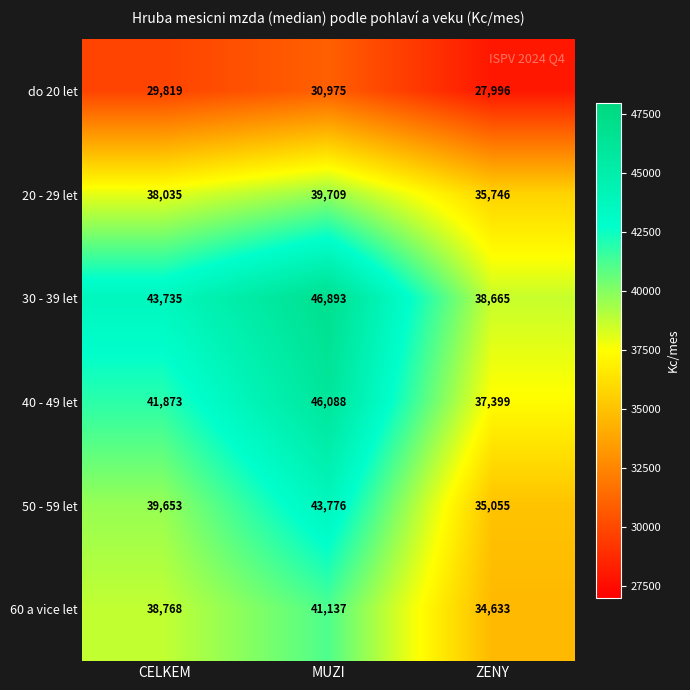

What is the minimum value shown in the chart?

27996